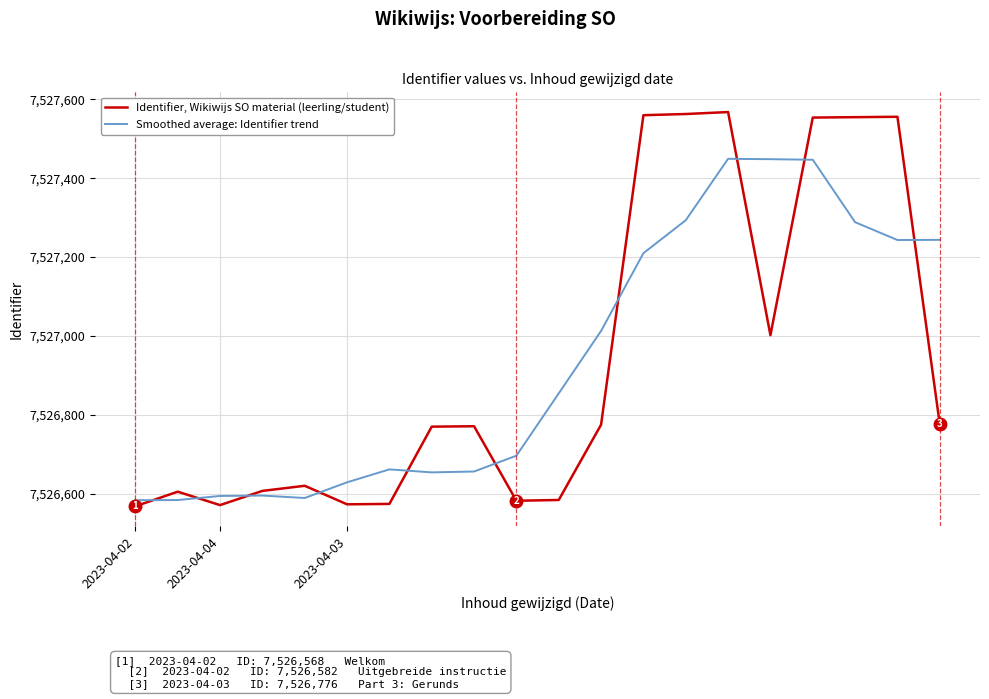

After their last crossing, which series has the higher values: Smoothed average: Identifier trend or Identifier, Wikiwijs SO material (leerling/student)?

Smoothed average: Identifier trend